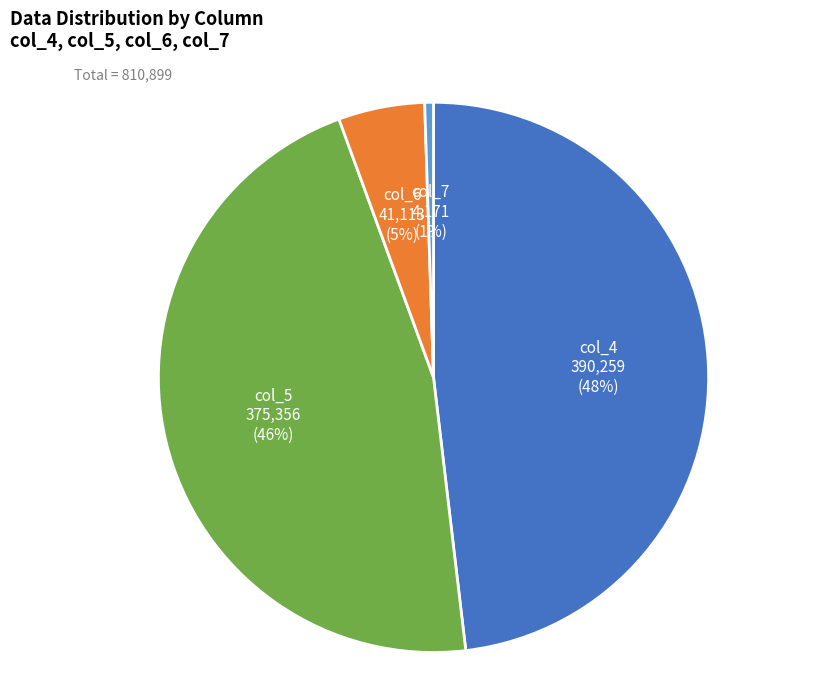

Do col_5 and col_7 together represent more than half of the pie?

No